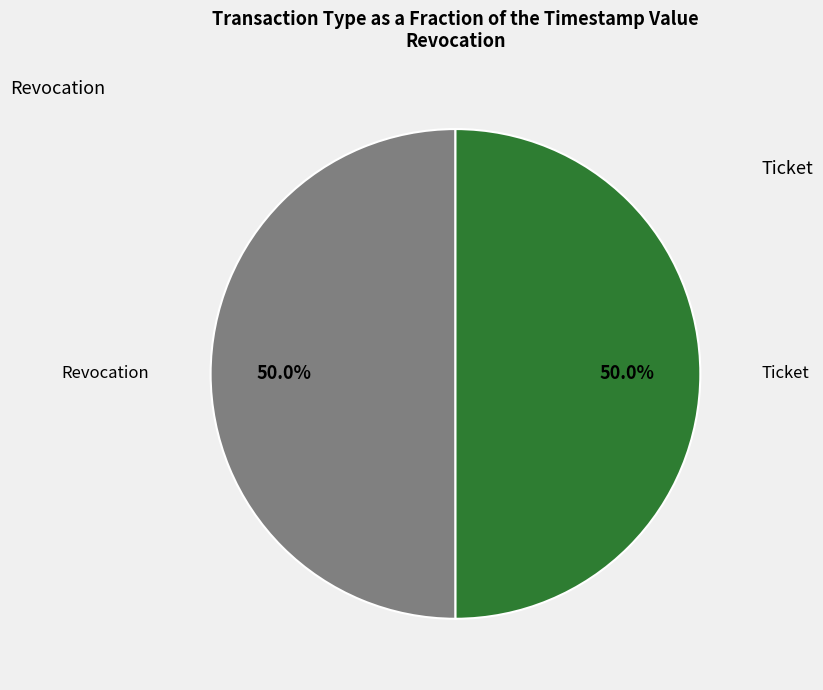

How many segments does this pie chart have?

2